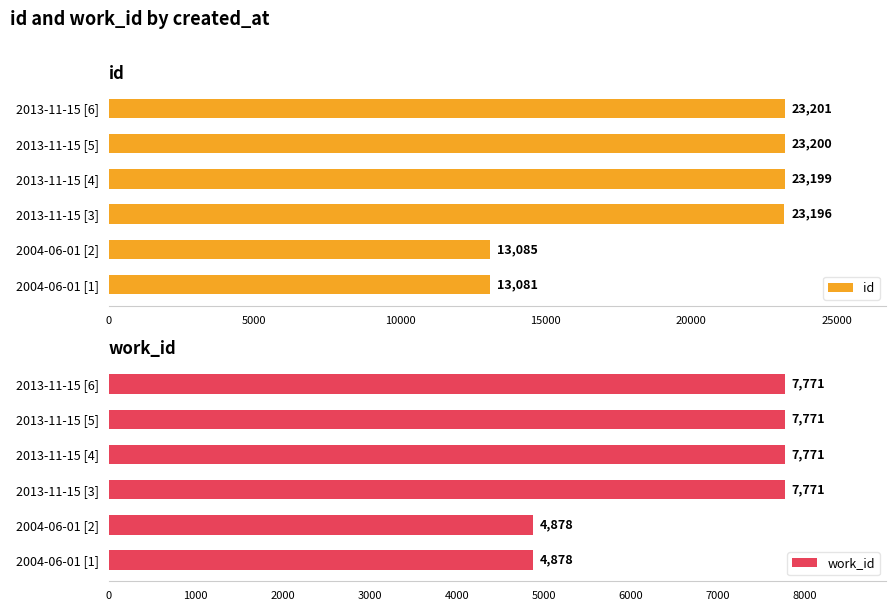

How many data points in id are above 23199?

2